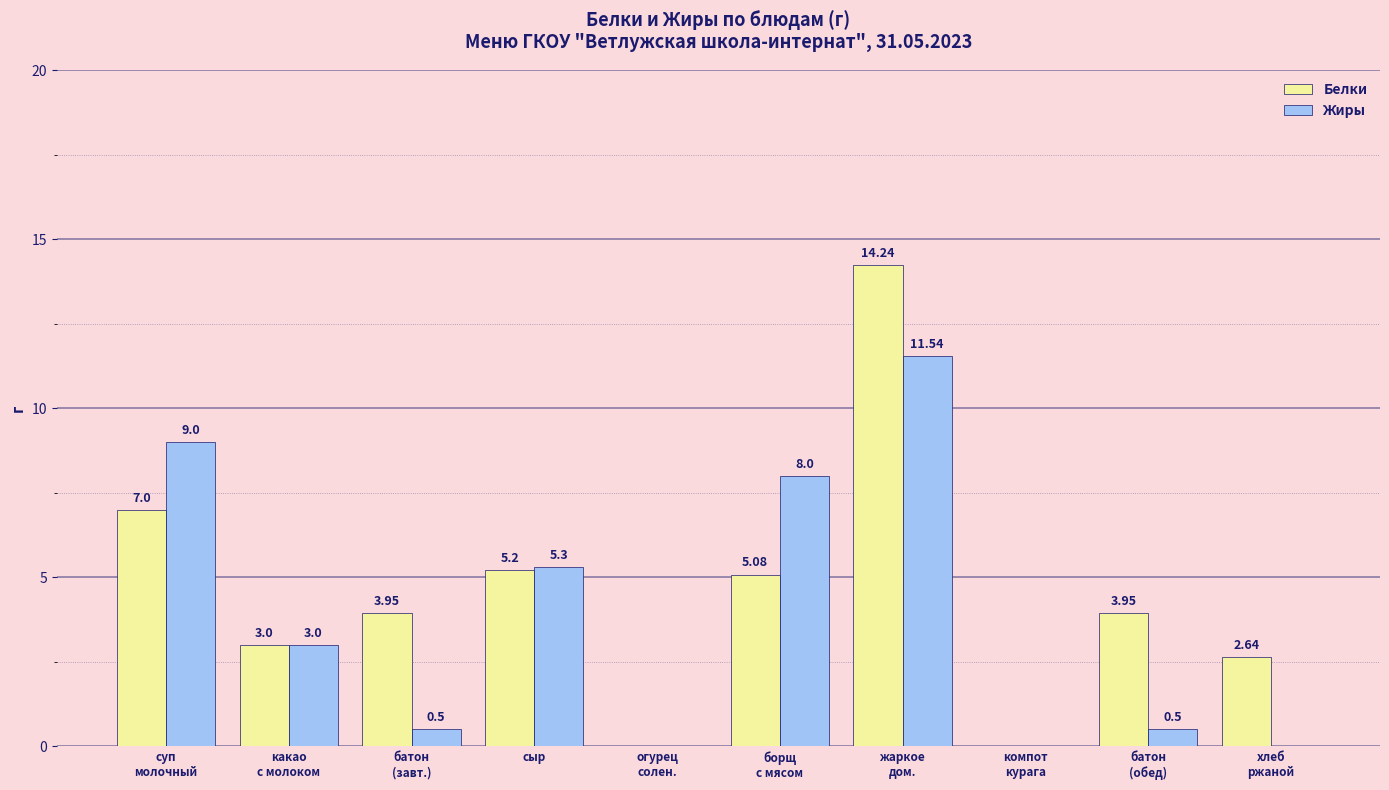

How many values in Жиры are above zero?

7